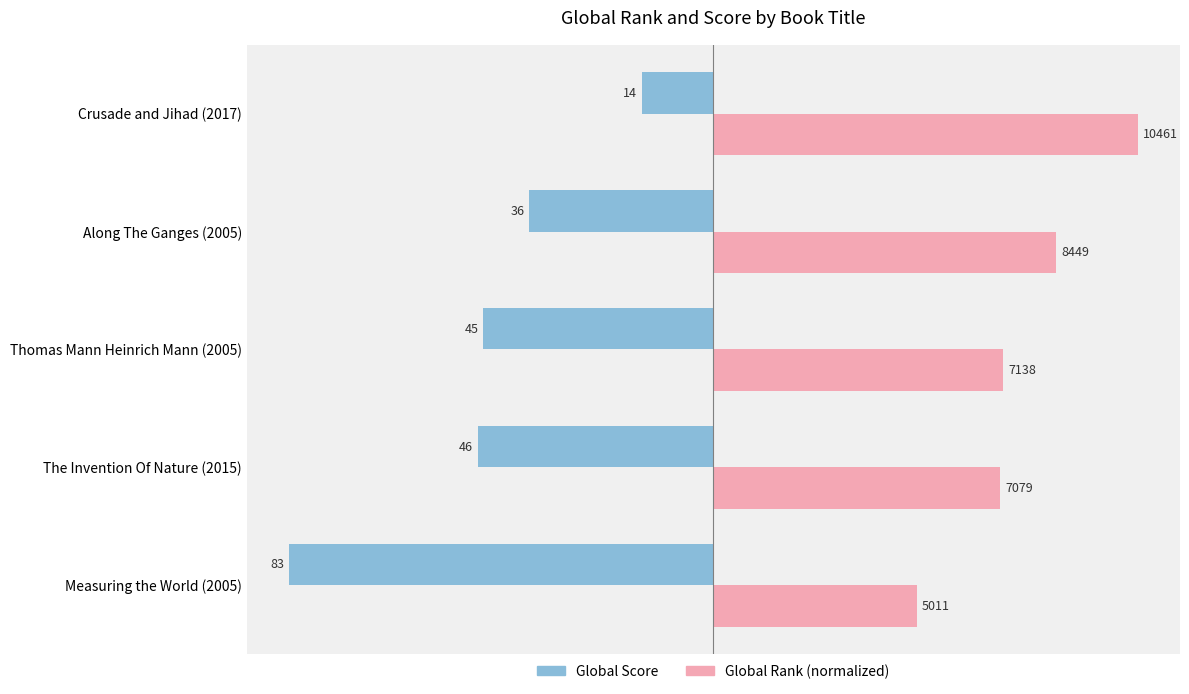

What are all the series names shown in the legend?

Global Score, Global Rank (normalized)